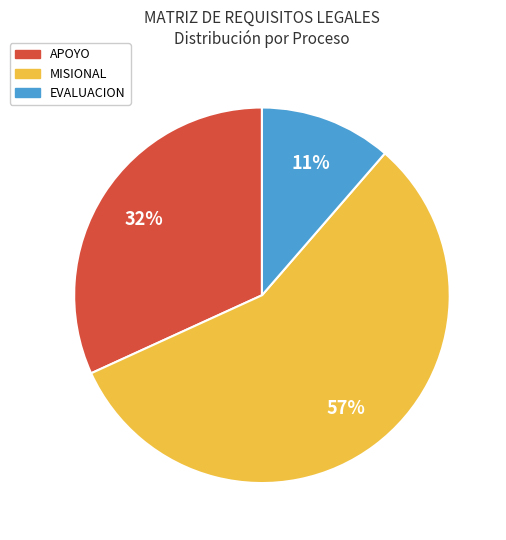

Is there a majority slice in this chart?

Yes